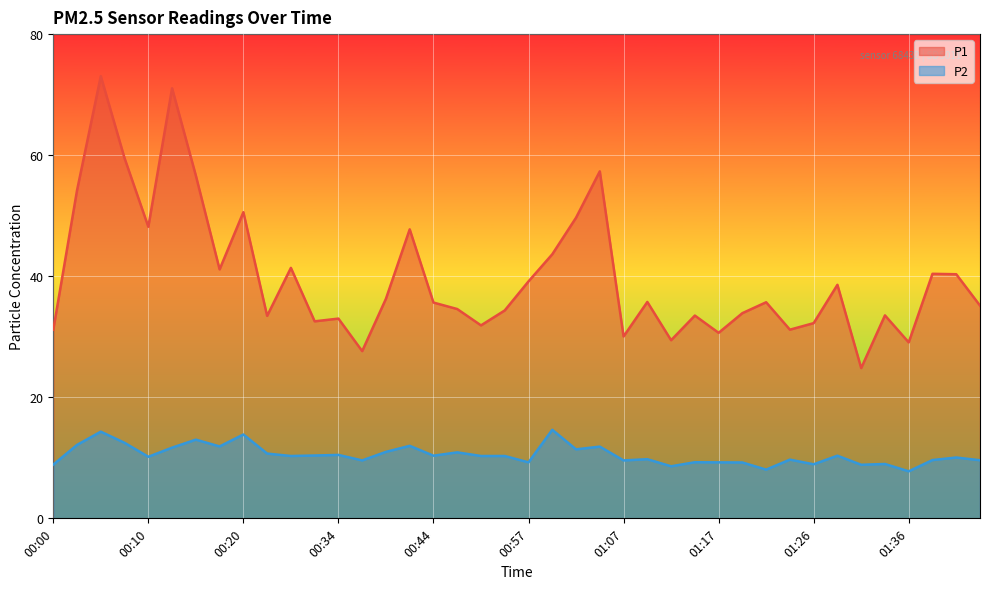

Reading right to left, what are all the values shown in this chart?

P1: 01:43=35.1	01:41=40.3	01:39=40.4	01:36=29.1	01:34=33.5	01:31=24.8	01:29=38.6	01:26=32.2	01:24=31.2	01:21=35.7	01:19=33.9	01:17=30.6	01:14=33.5	01:12=29.4	01:09=35.8	01:07=30.1	01:04=57.3	01:02=49.7	00:59=43.6	00:57=39.1	00:55=34.4	00:52=31.9	00:47=34.6	00:44=35.6	00:41=47.8	00:39=36.3	00:36=27.6	00:34=33.0	00:31=32.5	00:29=41.4	00:26=33.5	00:20=50.6	00:18=41.1	00:15=56.6	00:13=71.0	00:10=48.2	00:08=59.5	00:05=73.0	00:03=54.2	00:00=31.1
P2: 01:43=9.6	01:41=10.1	01:39=9.6	01:36=7.8	01:34=9.0	01:31=8.8	01:29=10.3	01:26=8.9	01:24=9.7	01:21=8.1	01:19=9.2	01:17=9.2	01:14=9.3	01:12=8.6	01:09=9.8	01:07=9.6	01:04=11.8	01:02=11.4	00:59=14.6	00:57=9.2	00:55=10.3	00:52=10.3	00:47=10.9	00:44=10.3	00:41=12.0	00:39=11.0	00:36=9.6	00:34=10.5	00:31=10.4	00:29=10.3	00:26=10.7	00:20=13.8	00:18=11.9	00:15=13.0	00:13=11.7	00:10=10.2	00:08=12.5	00:05=14.3	00:03=12.1	00:00=8.9